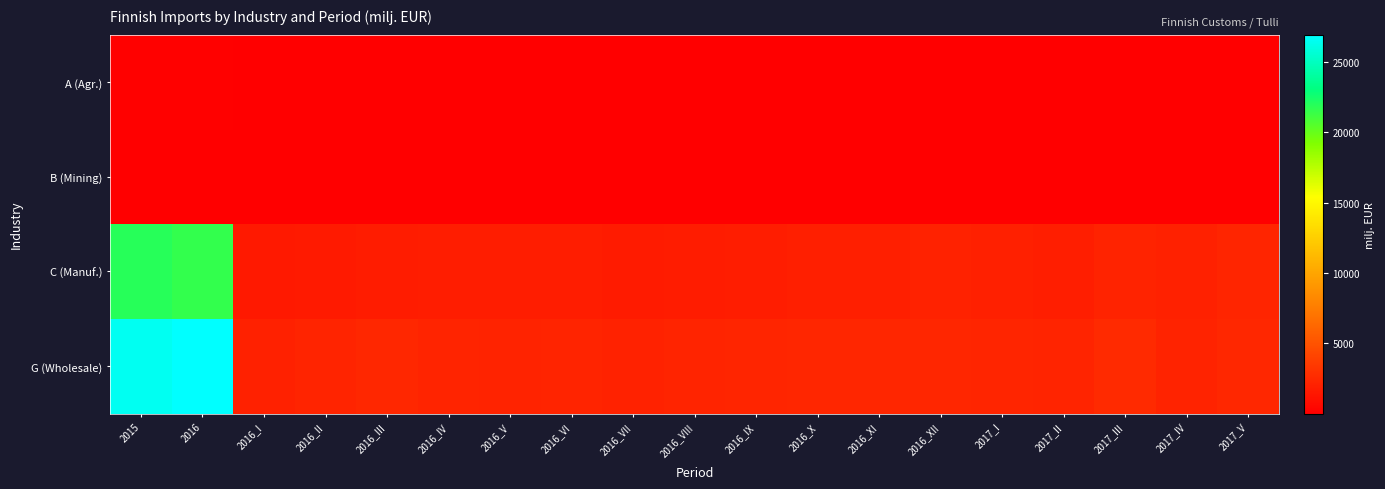

Which series has the widest spread of values?

G (Wholesale)